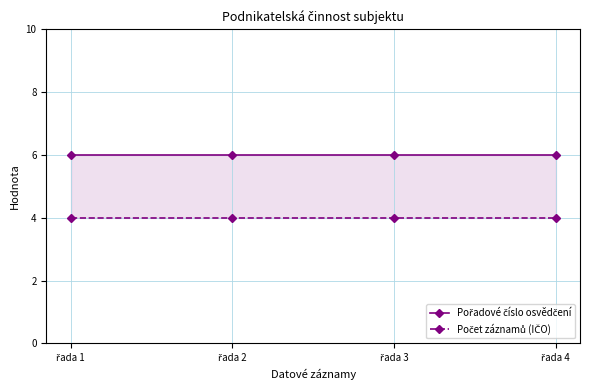

What is the value of the Počet záznamů (IČO) point at the 1st from the left?

4